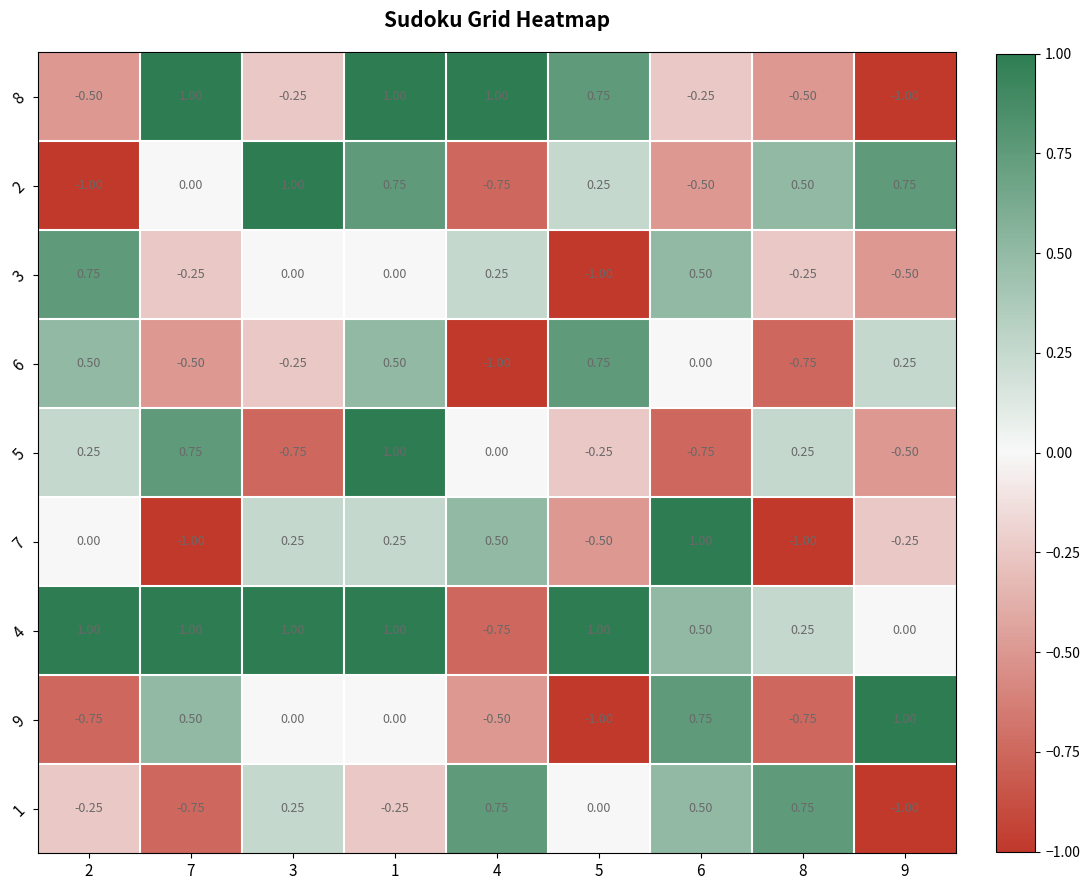

Is the value of 5 at 3 greater than the value of 3 at 3?

No